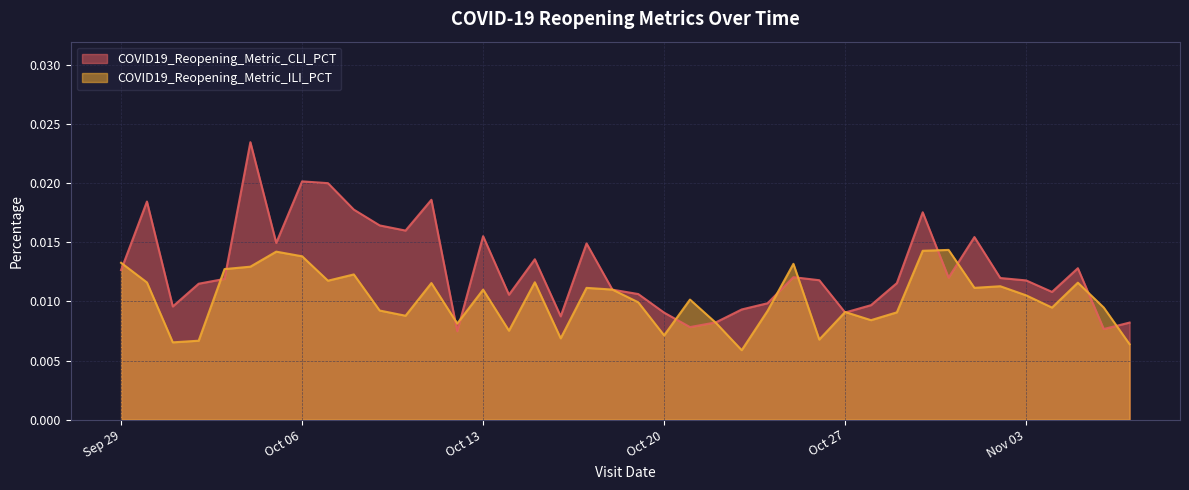

List the series in order of their peak value, highest first.

COVID19_Reopening_Metric_CLI_PCT, COVID19_Reopening_Metric_ILI_PCT